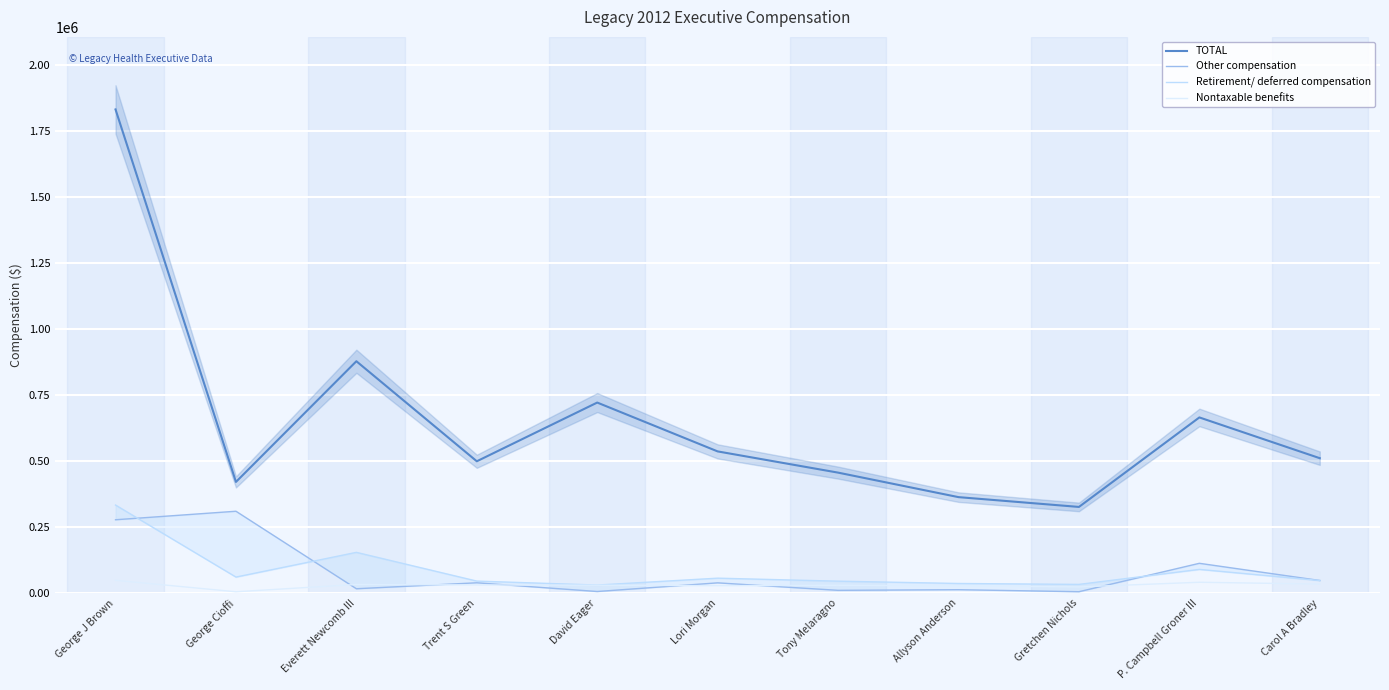

Which series has the widest spread of values?

TOTAL